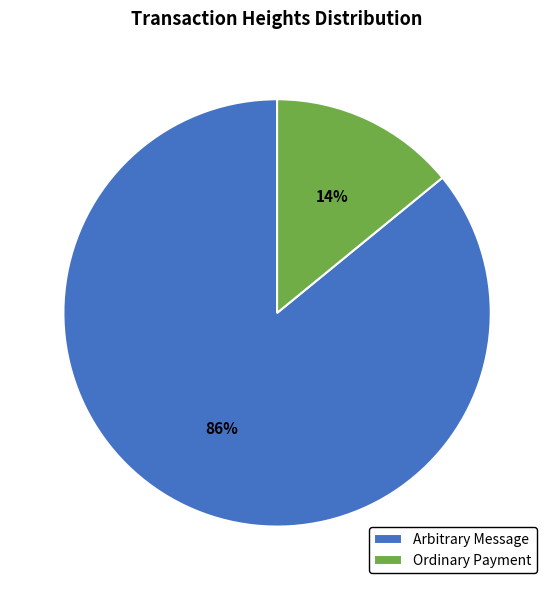

Is there any slice that represents more than half of the pie?

Yes